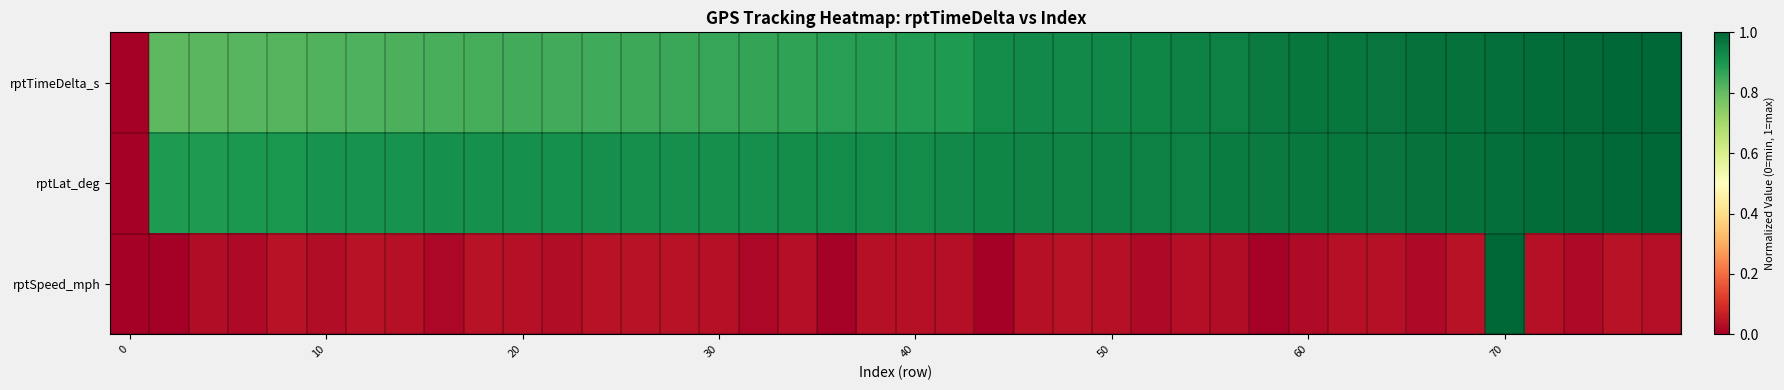

Which series has the largest range (max minus min)?

rptTimeDelta_s